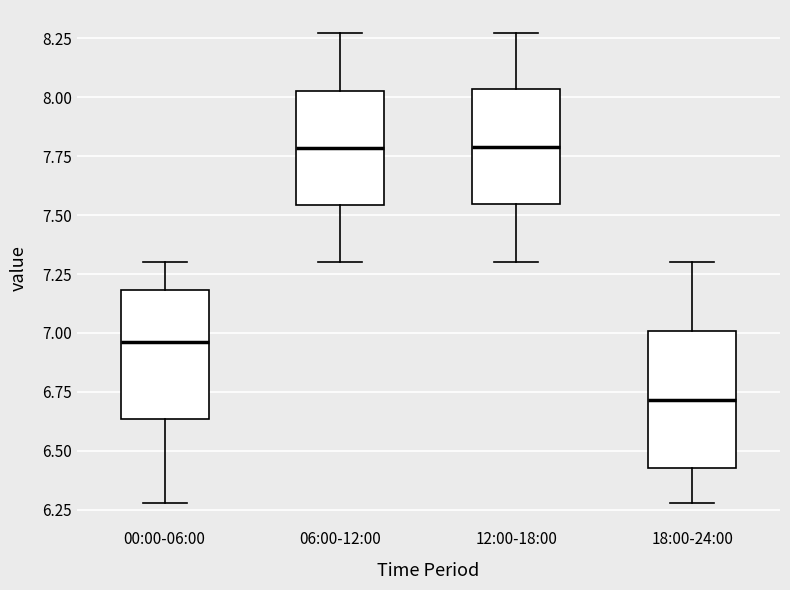

Reading left to right, read every box against the y-axis: the position of its median line, the range the box covers, and the ends of its whiskers. The values are not printed on the chart, so give them approximately, as read against the axis.

00:00-06:00: median 6.95, box 6.65 to 7.20, whiskers 6.30 to 7.30
06:00-12:00: median 7.80, box 7.55 to 8.05, whiskers 7.30 to 8.25
12:00-18:00: median 7.80, box 7.55 to 8.05, whiskers 7.30 to 8.25
18:00-24:00: median 6.70, box 6.45 to 7.00, whiskers 6.30 to 7.30